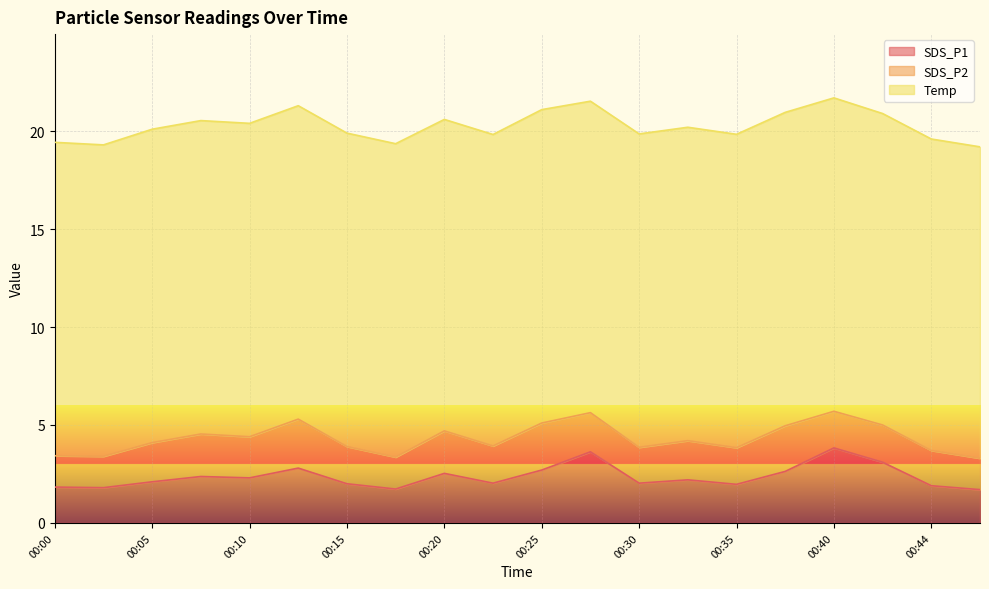

Which series changed the most between 00:27 and 00:40?

SDS_P1